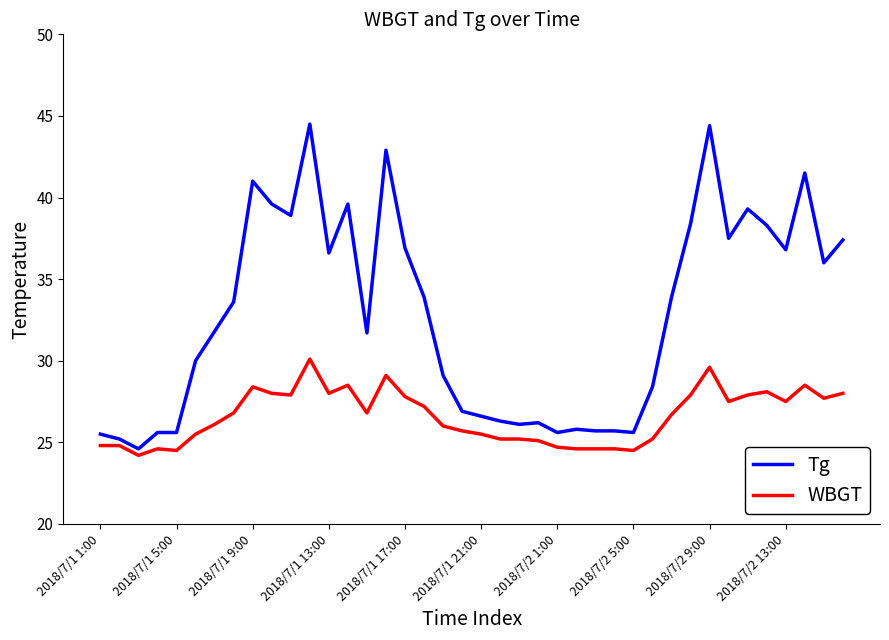

What is the difference between the maximum and minimum values in the Tg series?

19.9